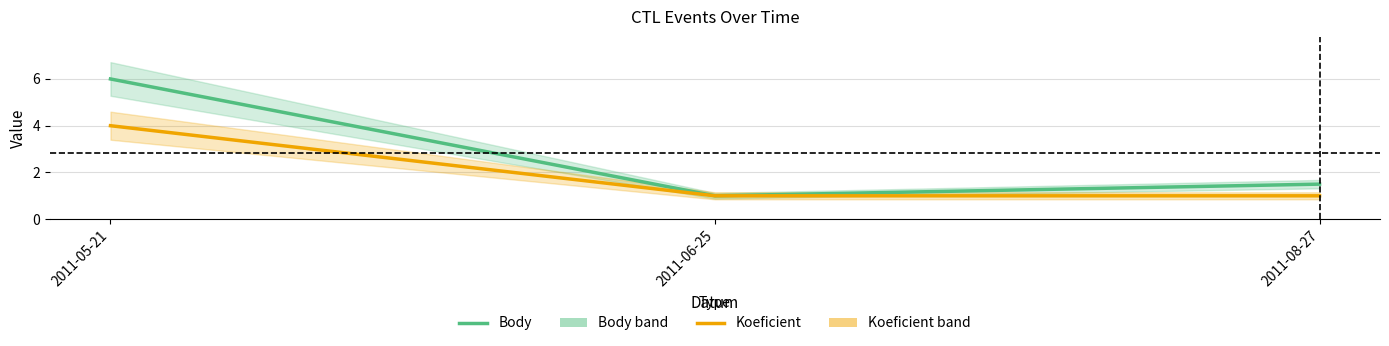

What is the label of the 3rd point from the right?

2011-05-21